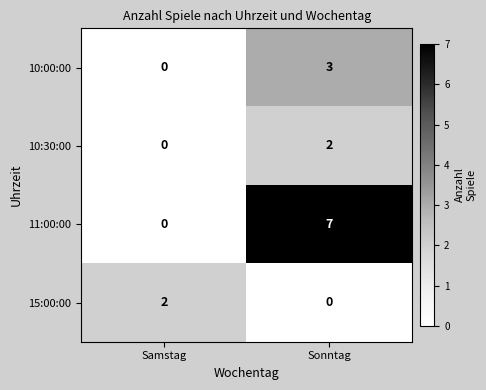

How many data points does each series have?

2